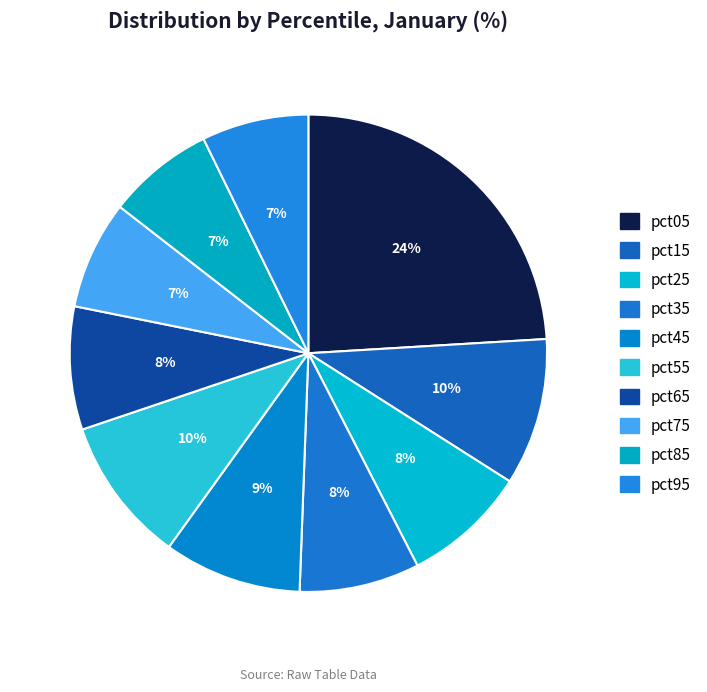

Does pct95 represent more than half of the total?

No